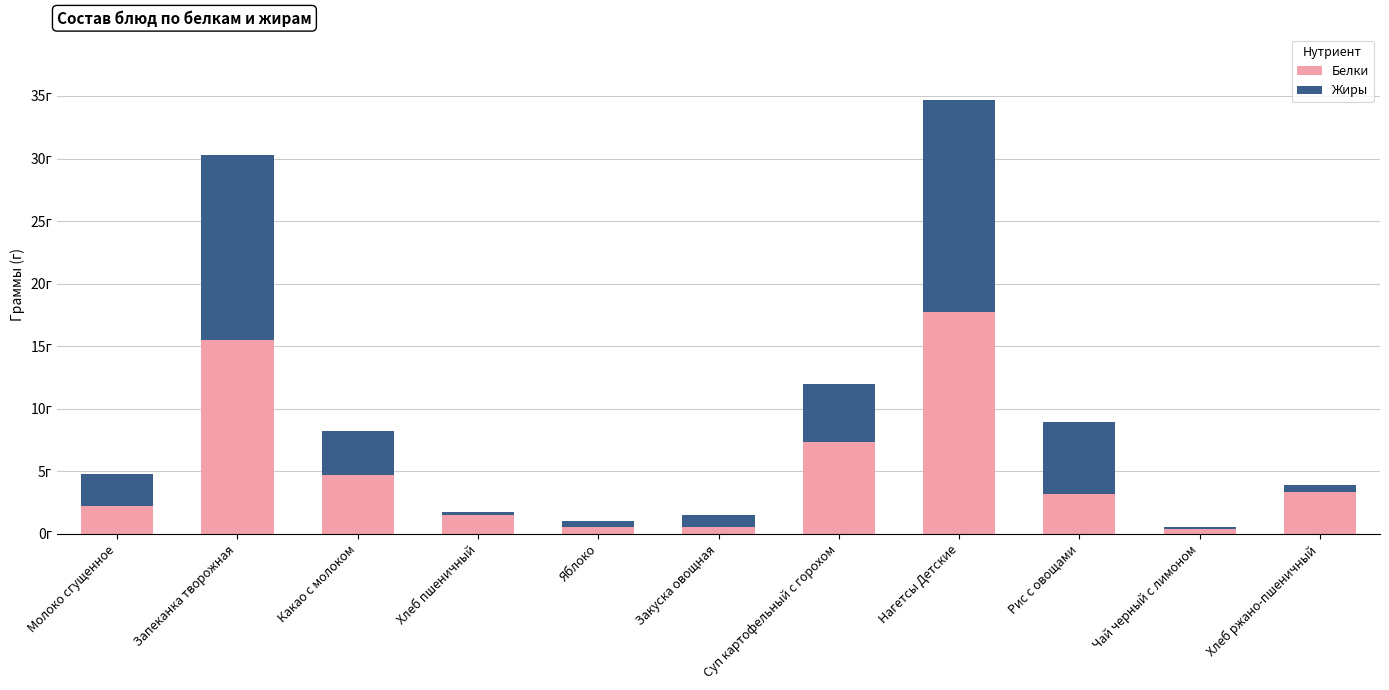

Is it true that Жиры equals 0.7 at Яблоко?

False